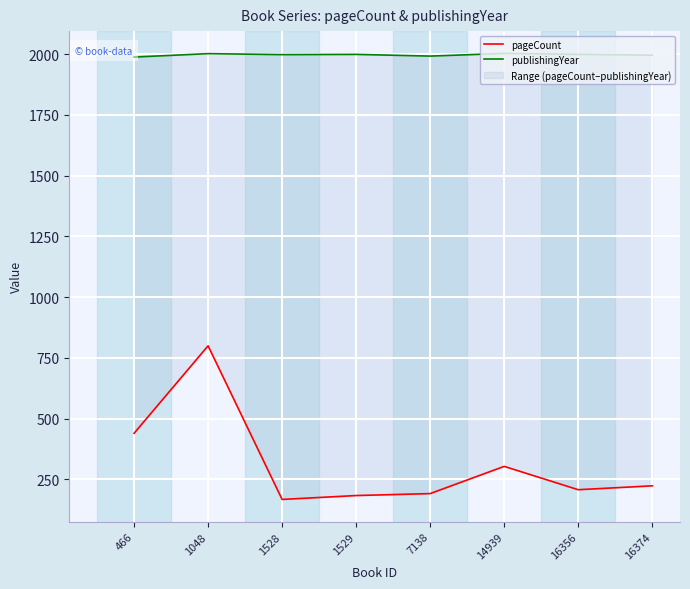

What is the value of the pageCount point at the 7th from the left?

208